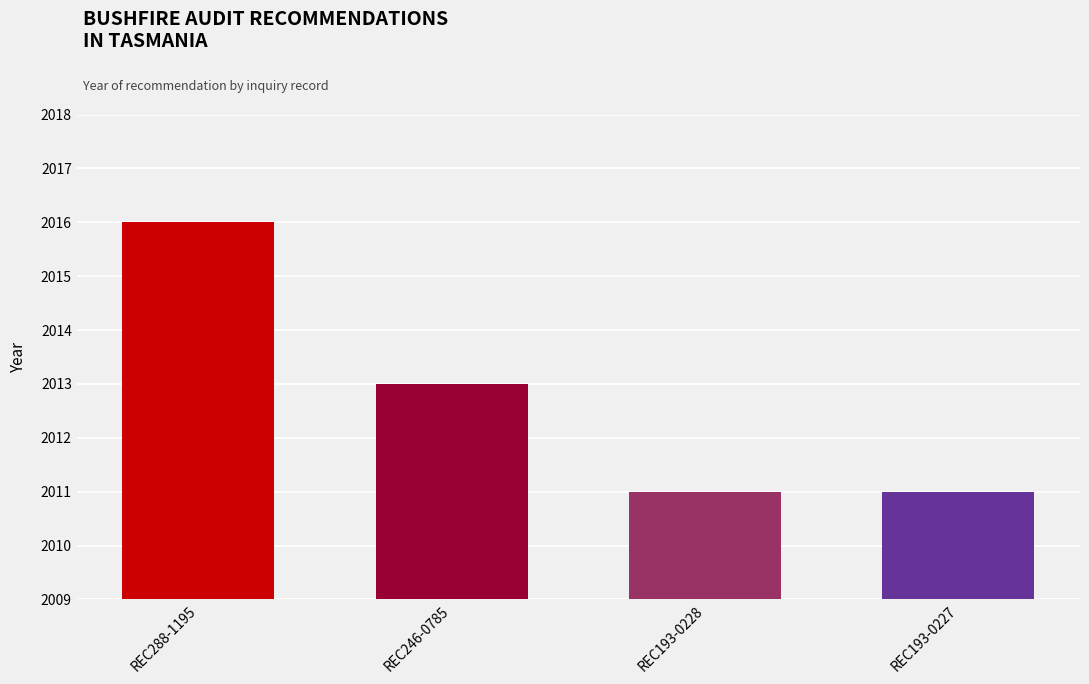

How many values are between 2011 and 2016?

4